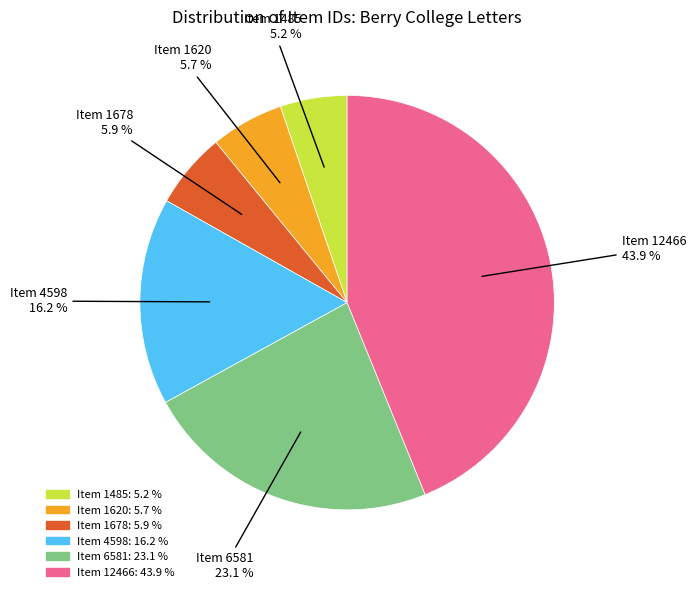

What percentage is NOT represented by Item 4598?

83.8%